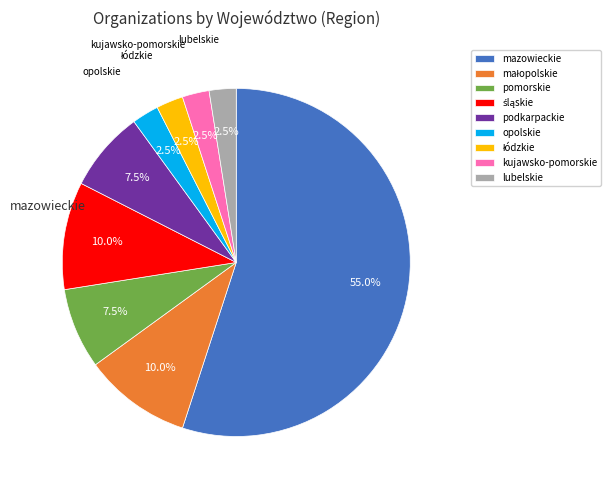

Which slice represents more than half of the pie?

mazowieckie